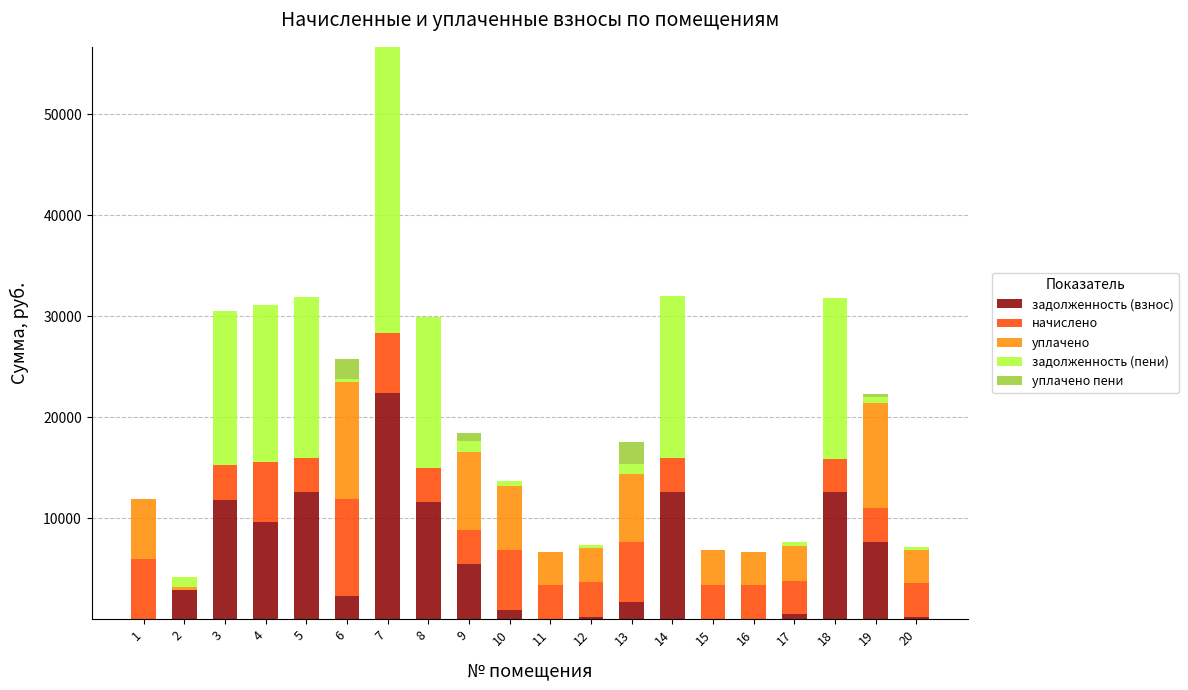

What is the total value across all series at 3?

30484.0